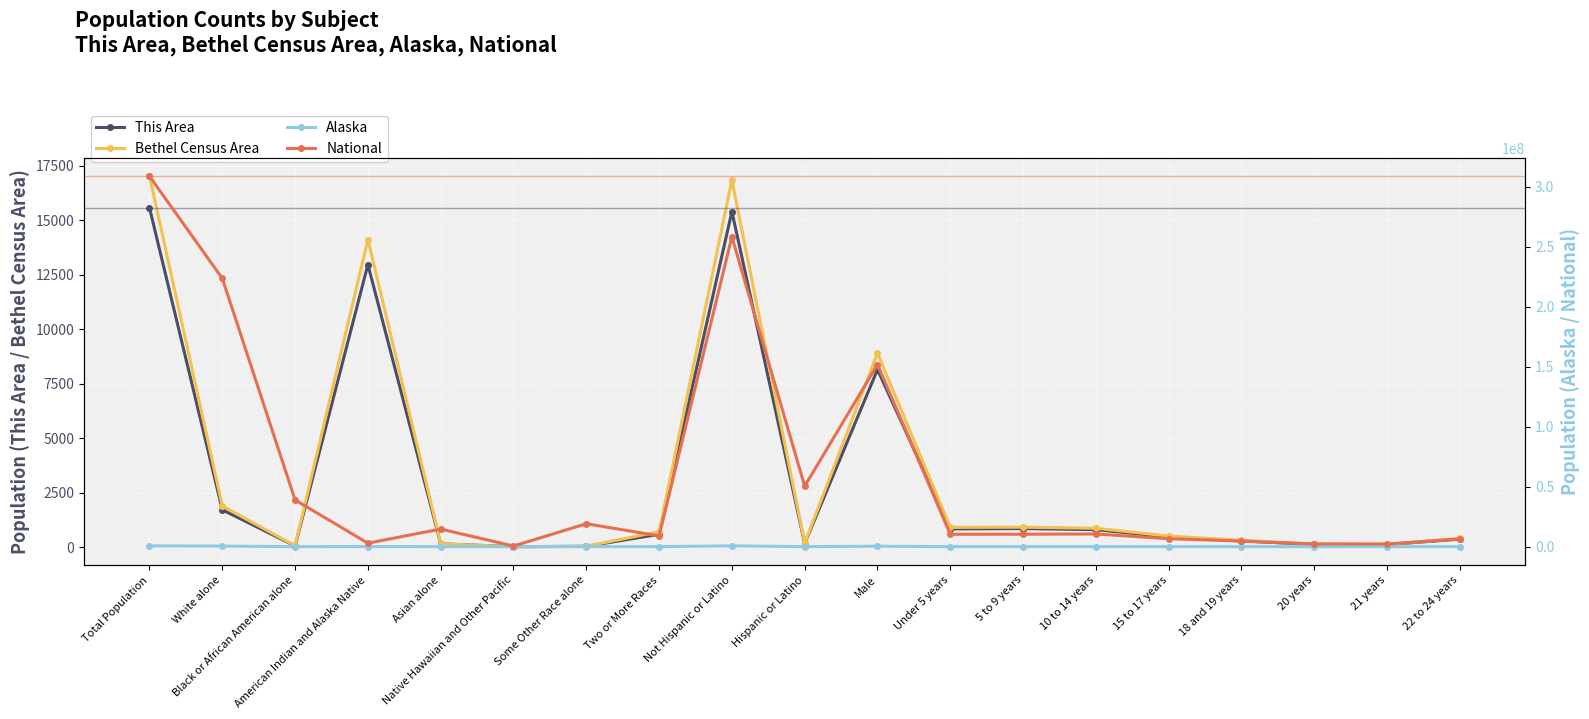

What is the spread (max minus min) of values at Asian alone?

14674093